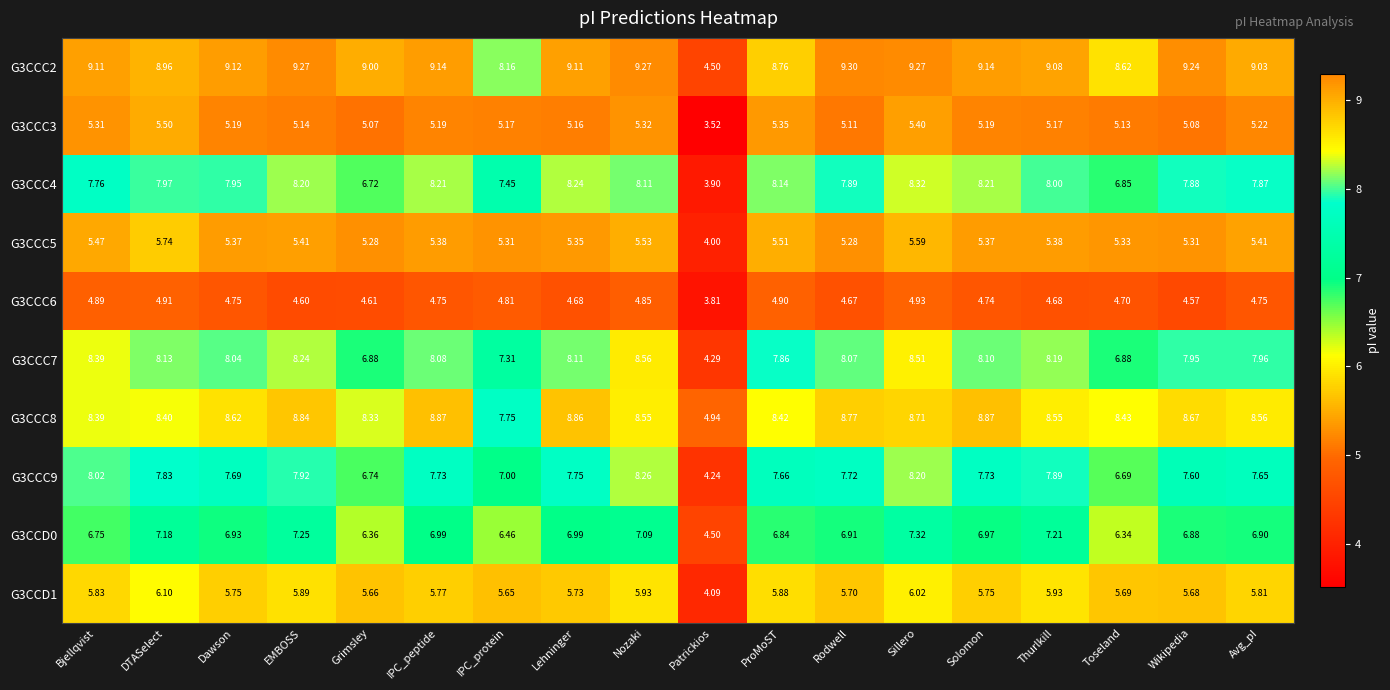

How many data points in G3CCC3 are above 5?

17